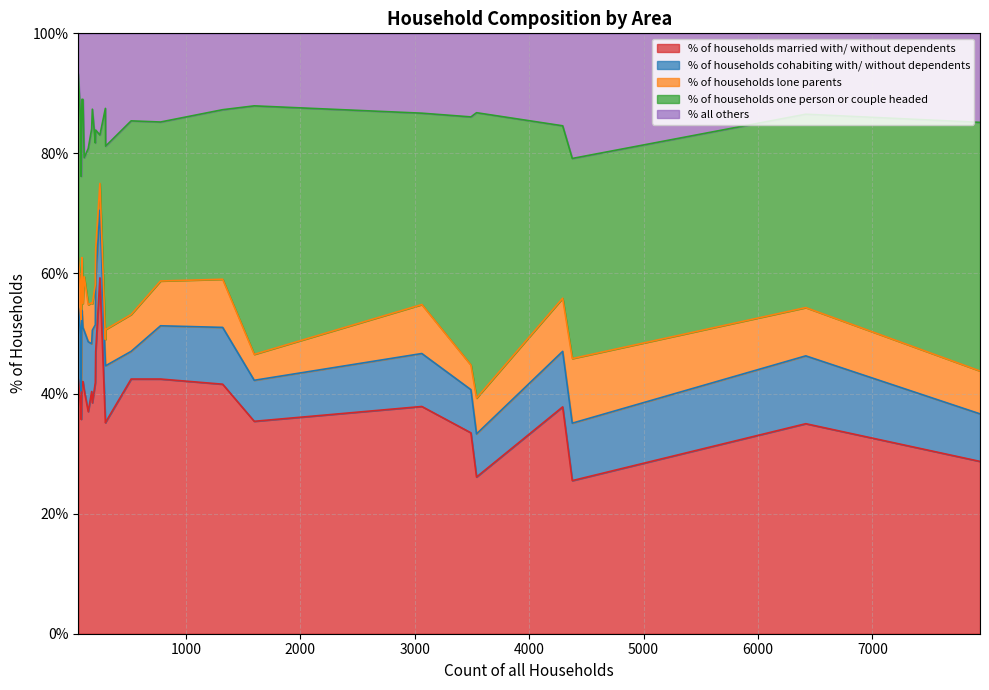

At how many categories does at least one series exceed 39?

15